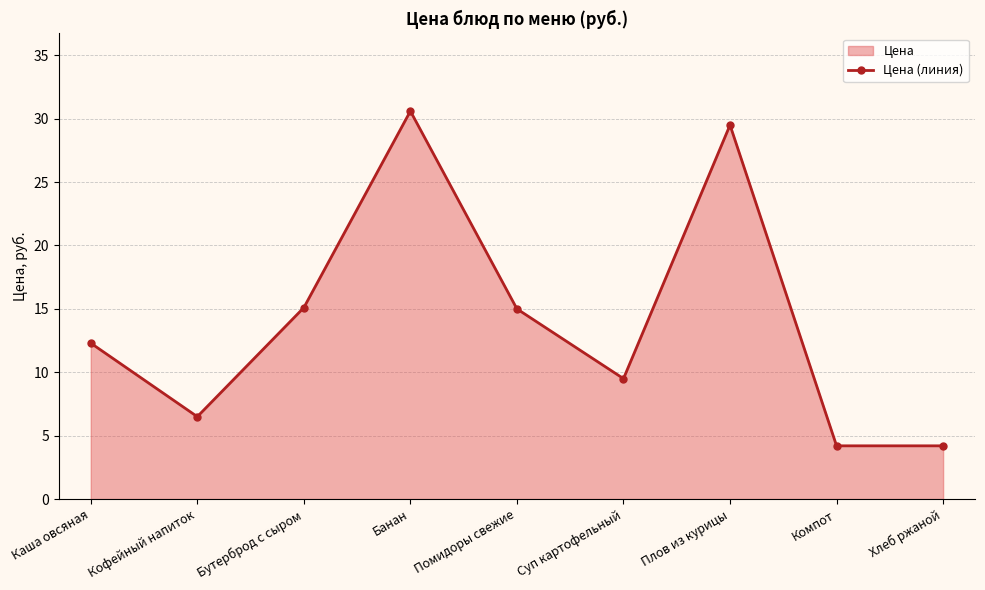

List the labels in order of value, largest first.

Банан, Плов из курицы, Бутерброд с сыром, Помидоры свежие, Каша овсяная, Суп картофельный, Кофейный напиток, Компот, Хлеб ржаной